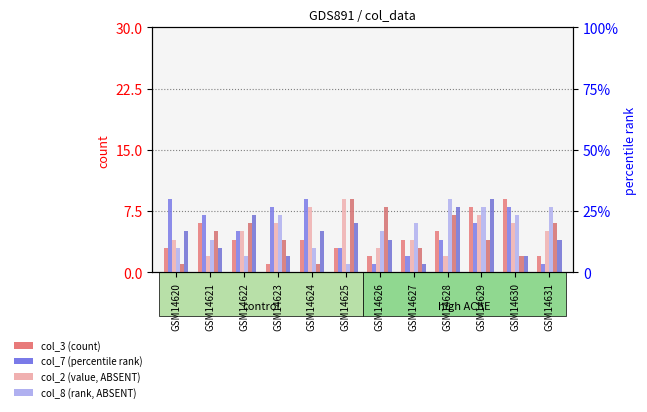

What is the difference between the maximum and second lowest values in the col_9 series?

8